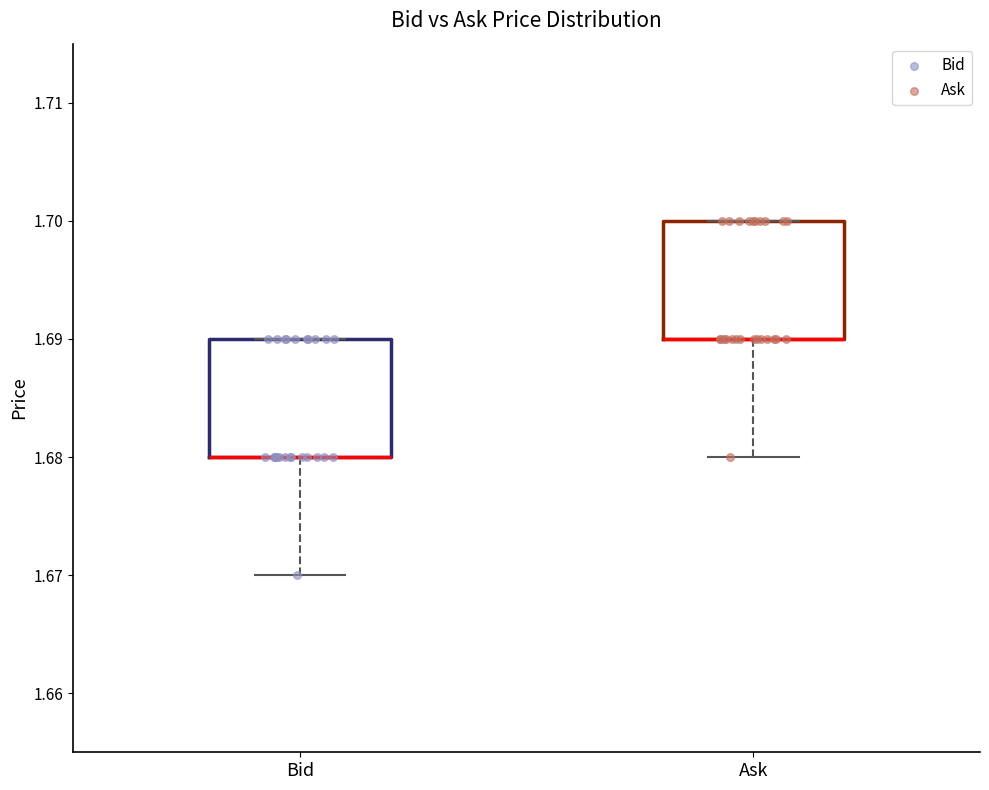

Reading left to right, transcribe this box plot: for each box, give where its median line is, the range the box spans, and where its two whiskers end, as read against the y-axis. The values are not printed on the chart, so give them approximately, as read against the axis.

Bid: median 1.68 (drawn on the box's lower edge), box 1.68 to 1.69, whiskers 1.67 to 1.69
Ask: median 1.69 (drawn on the box's lower edge), box 1.69 to 1.70, whiskers 1.68 to 1.70